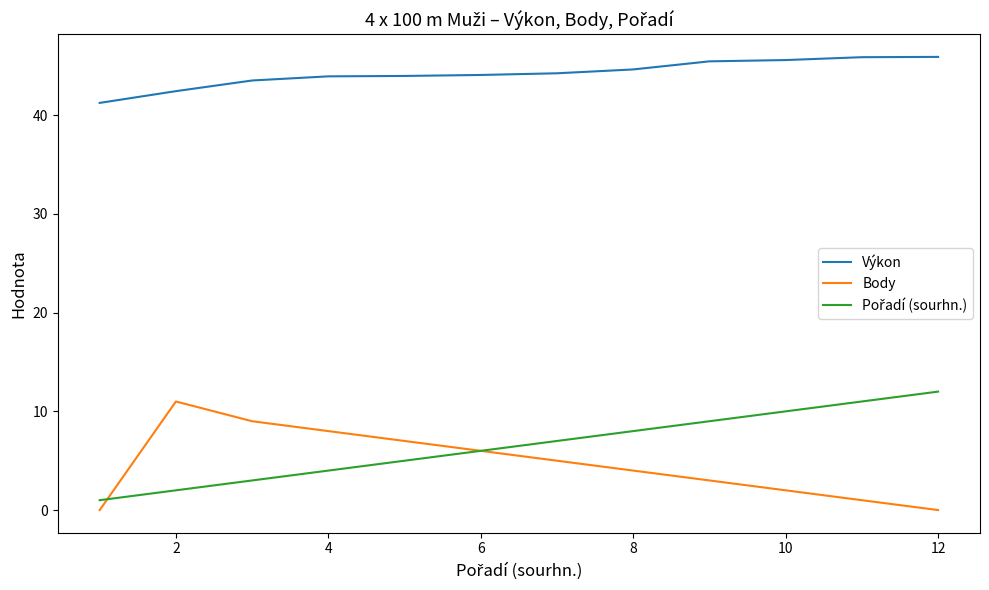

What is the greatest value displayed?

45.9